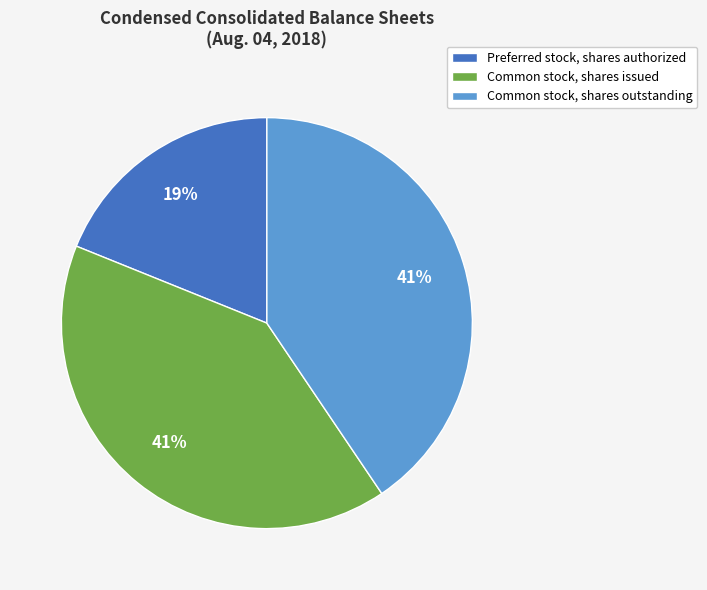

To the nearest percent, what is the difference between the largest and smallest slice percentages?

22%